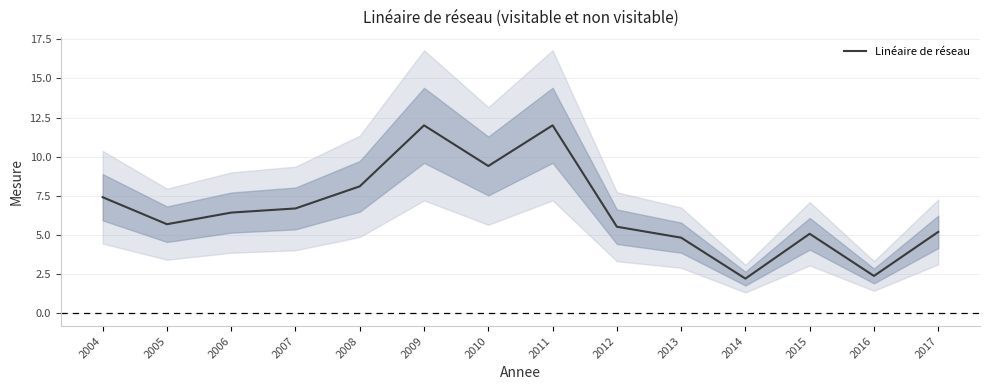

Reading left to right, what are all the values shown in this chart?

2004=7.4	2005=5.7	2006=6.4	2007=6.7	2008=8.1	2009=12.0	2010=9.4	2011=12.0	2012=5.5	2013=4.8	2014=2.2	2015=5.1	2016=2.4	2017=5.2